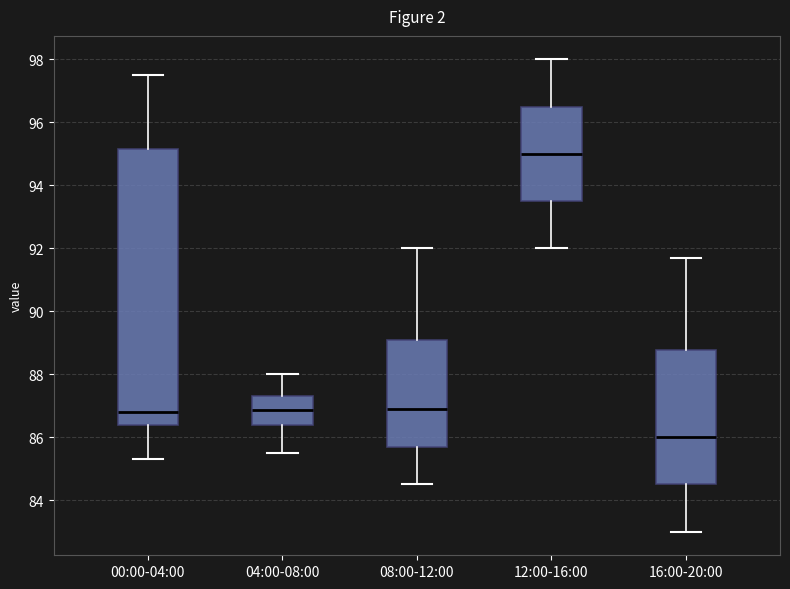

Reading left to right, read every box against the y-axis: the position of its median line, the range the box covers, and the ends of its whiskers. The values are not printed on the chart, so give them approximately, as read against the axis.

00:00-04:00: median 86.8, box 86.4 to 95.2, whiskers 85.4 to 97.6
04:00-08:00: median 86.8, box 86.4 to 87.4, whiskers 85.6 to 88.0
08:00-12:00: median 87.0, box 85.8 to 89.0, whiskers 84.6 to 92.0
12:00-16:00: median 95.0, box 93.6 to 96.6, whiskers 92.0 to 98.0
16:00-20:00: median 86.0, box 84.6 to 88.8, whiskers 83.0 to 91.8